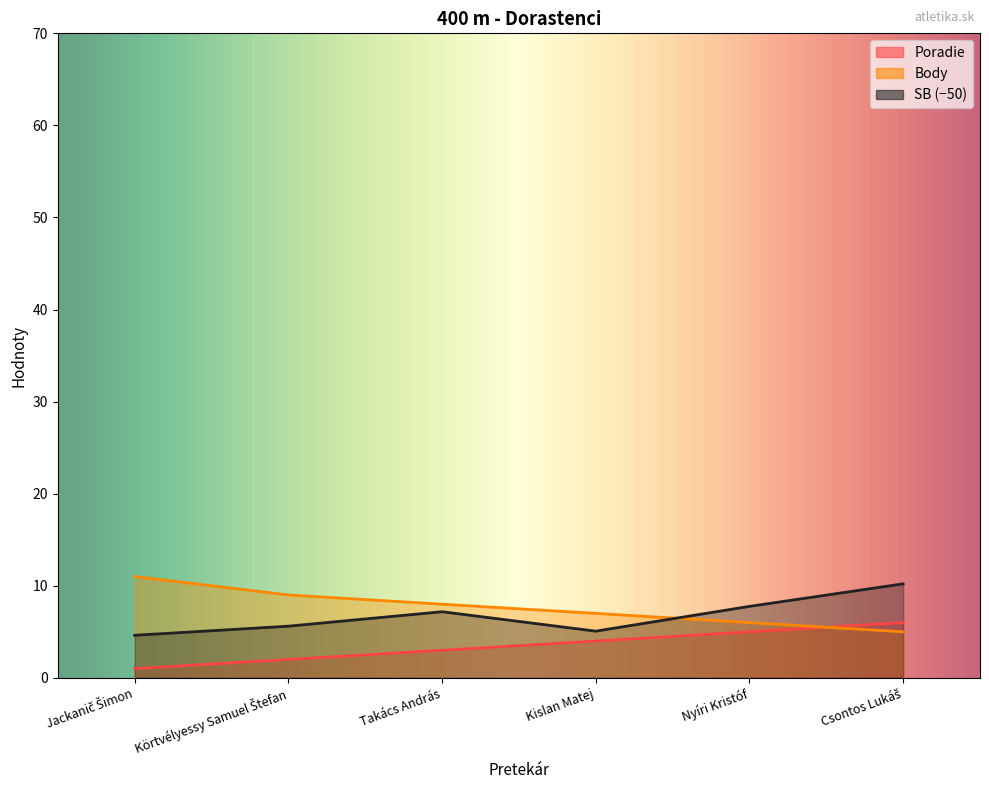

Between which two adjacent categories do SB and Body first intersect?

Kislan Matej and Nyíri Kristóf